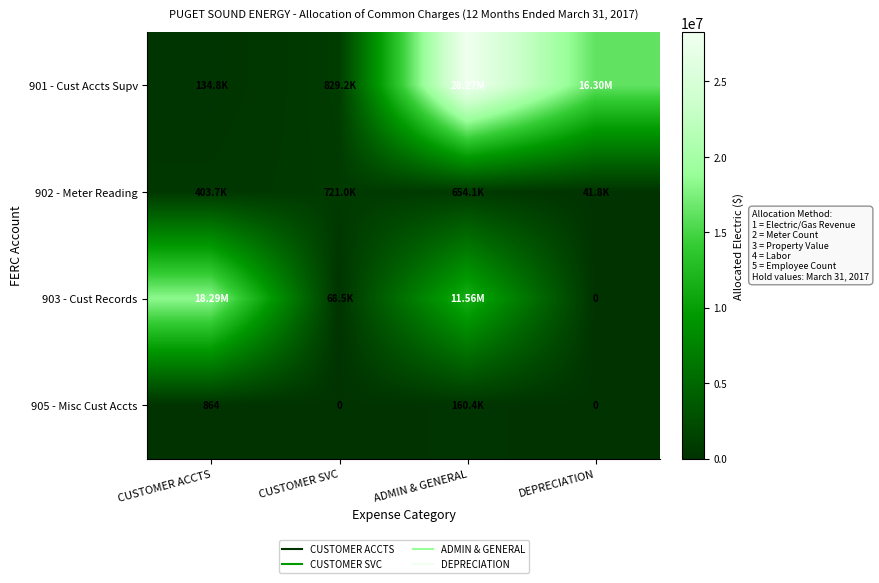

Rank the series at ADMIN & GENERAL from highest to lowest value.

901 - Cust Accts Supv, 903 - Cust Records, 902 - Meter Reading, 905 - Misc Cust Accts